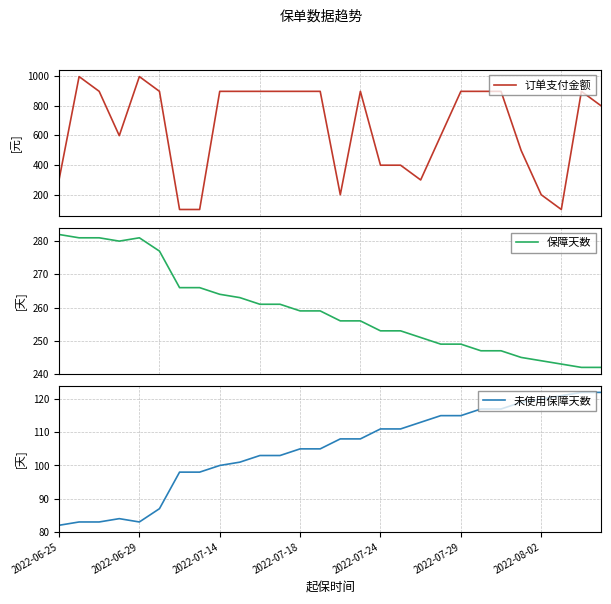

How many intersections are there between 未使用保障天数 and 订单支付金额?

2